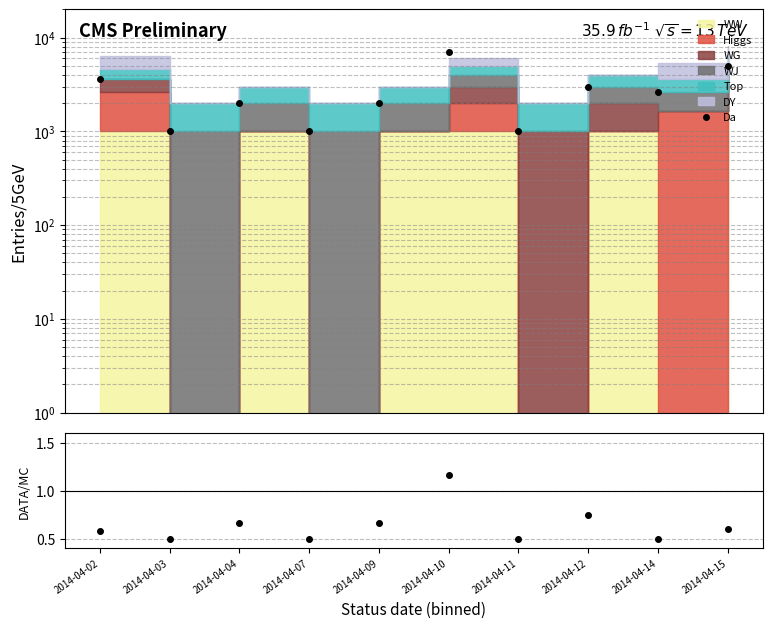

How many interior local peaks (higher than both neighbors) does the data have?

3